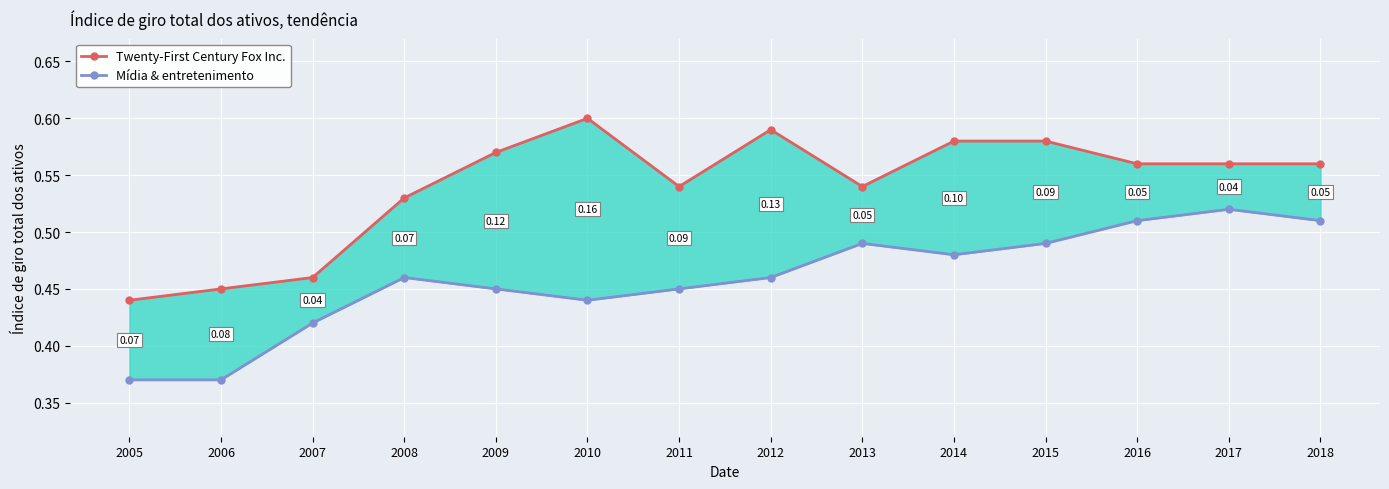

True or false: Mídia & entretenimento and Twenty-First Century Fox Inc. cross at least once.

False